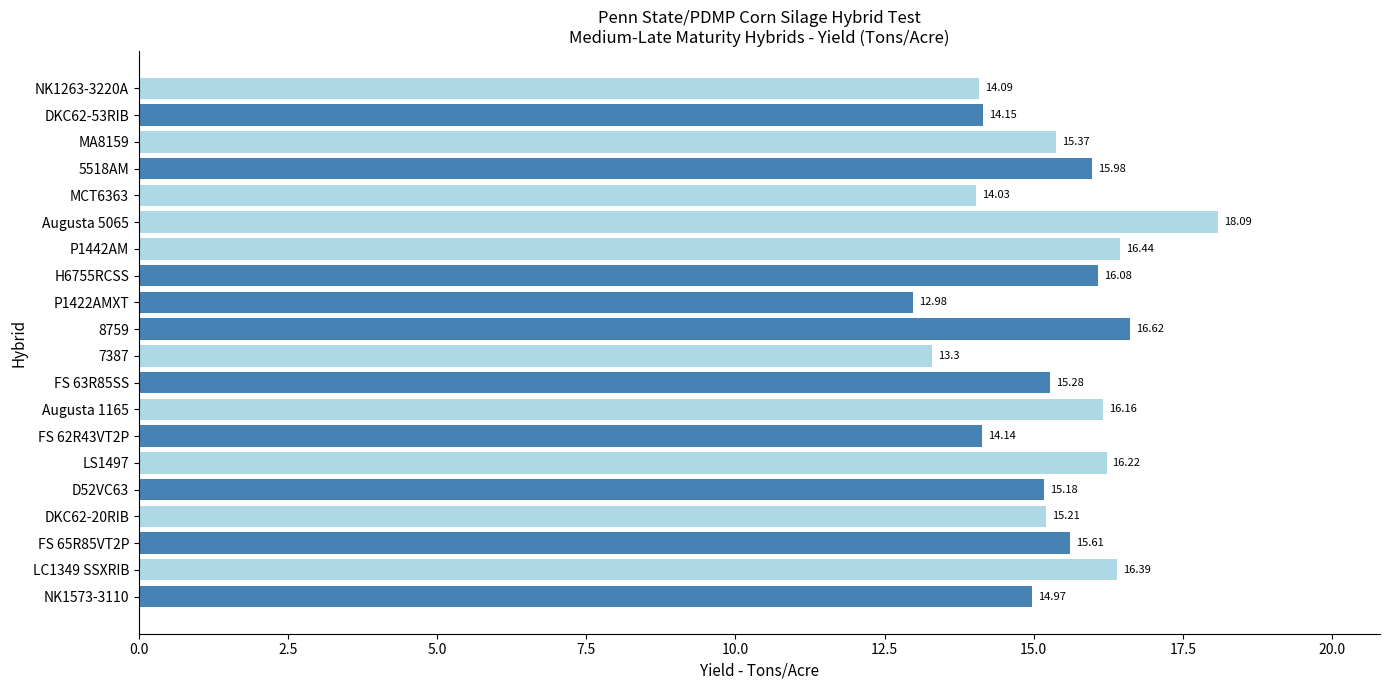

List the labels in order of value, smallest first.

P1422AMXT, 7387, MCT6363, NK1263-3220A, FS 62R43VT2P, DKC62-53RIB, NK1573-3110, D52VC63, DKC62-20RIB, FS 63R85SS, MA8159, FS 65R85VT2P, 5518AM, H6755RCSS, Augusta 1165, LS1497, LC1349 SSXRIB, P1442AM, 8759, Augusta 5065